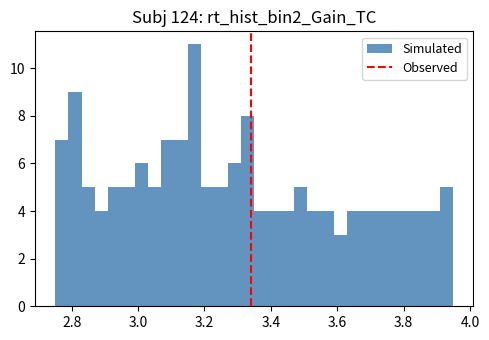

Read against the x-axis, roughly where is the centre of the tallest bar?

3.18